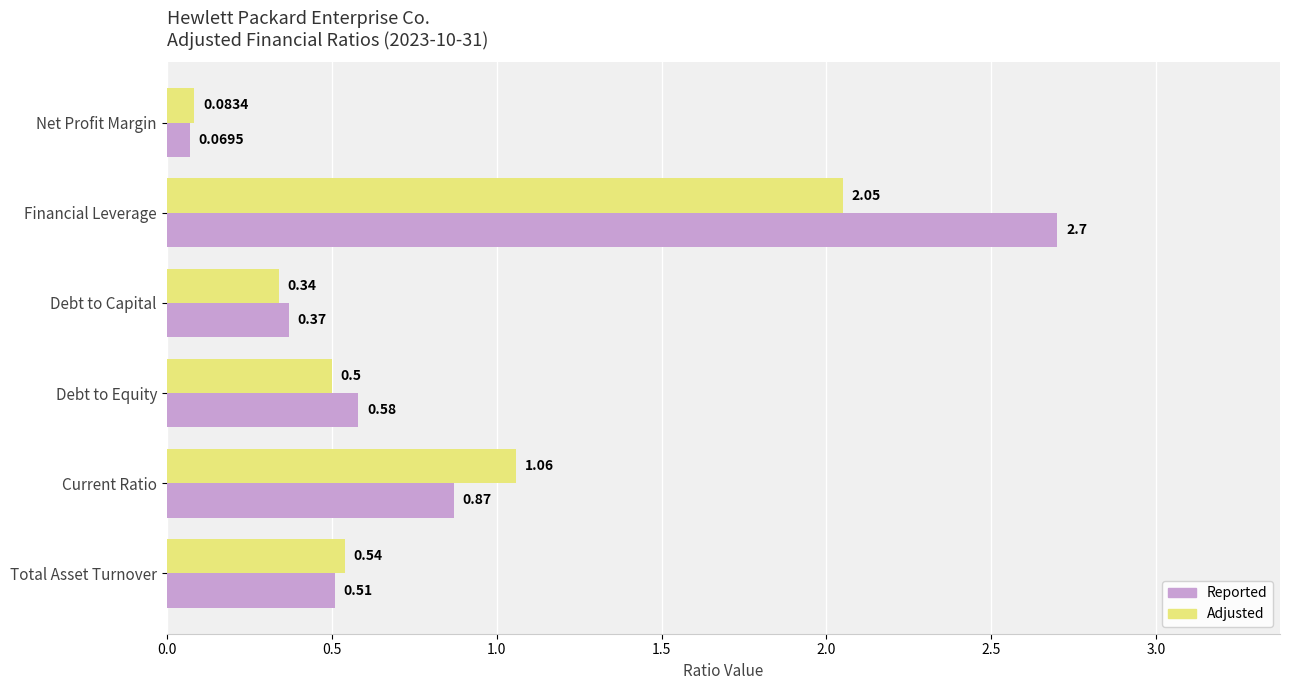

At which category does the chart reach its minimum across all series?

Net Profit Margin